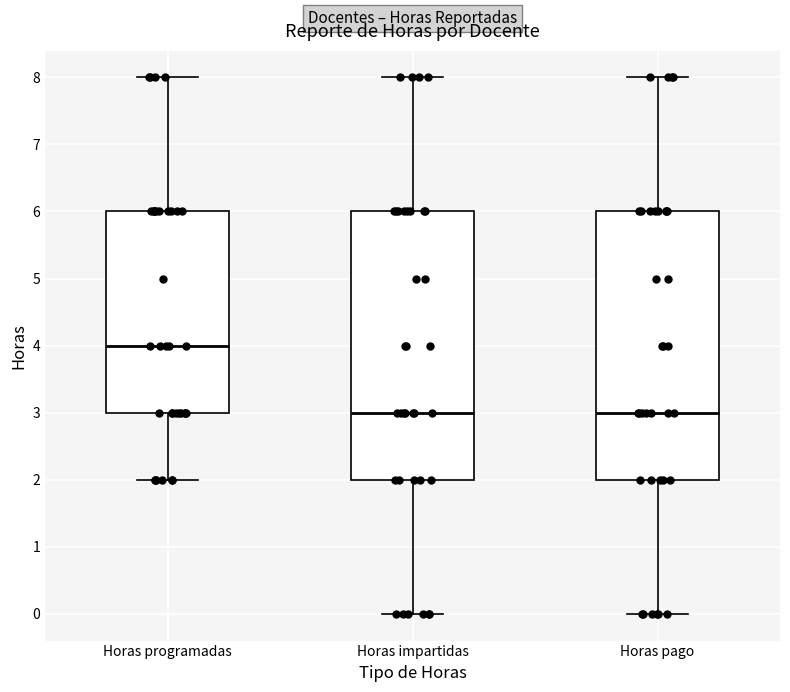

Where does the lower whisker of the box for Horas pago end on the y-axis? The values are not printed on the chart, so give them approximately, as read against the axis.

0